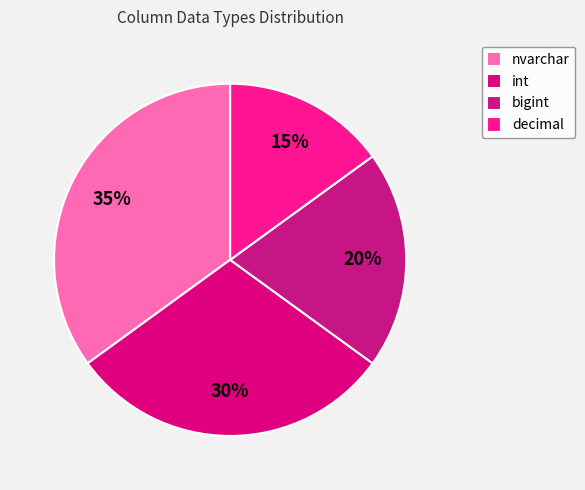

To the nearest percent, what is the difference between the decimal and int slice percentages?

15%